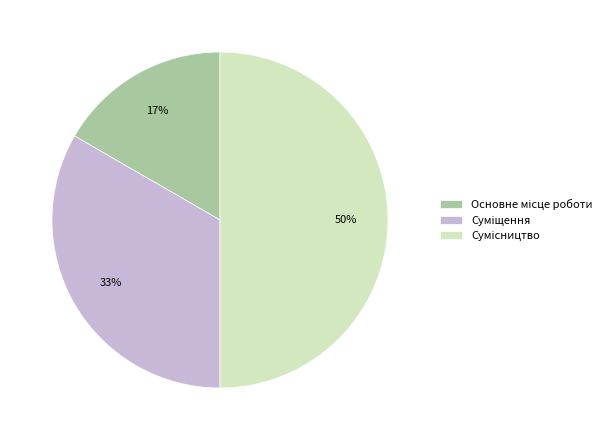

To the nearest percent, what is the average slice percentage?

33%